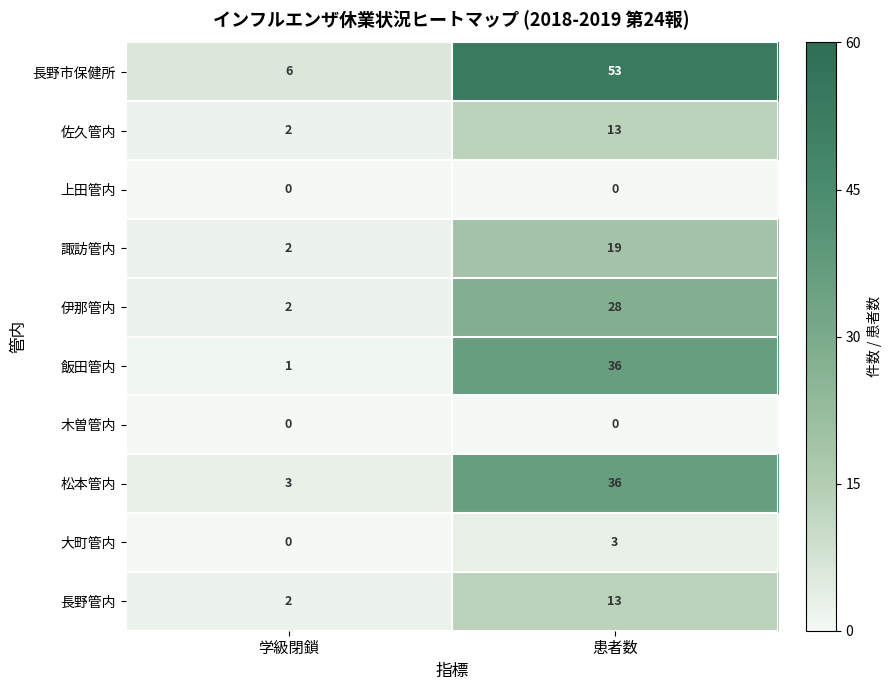

The value of 飯田管内 at 患者数 is 36. True or false?

True